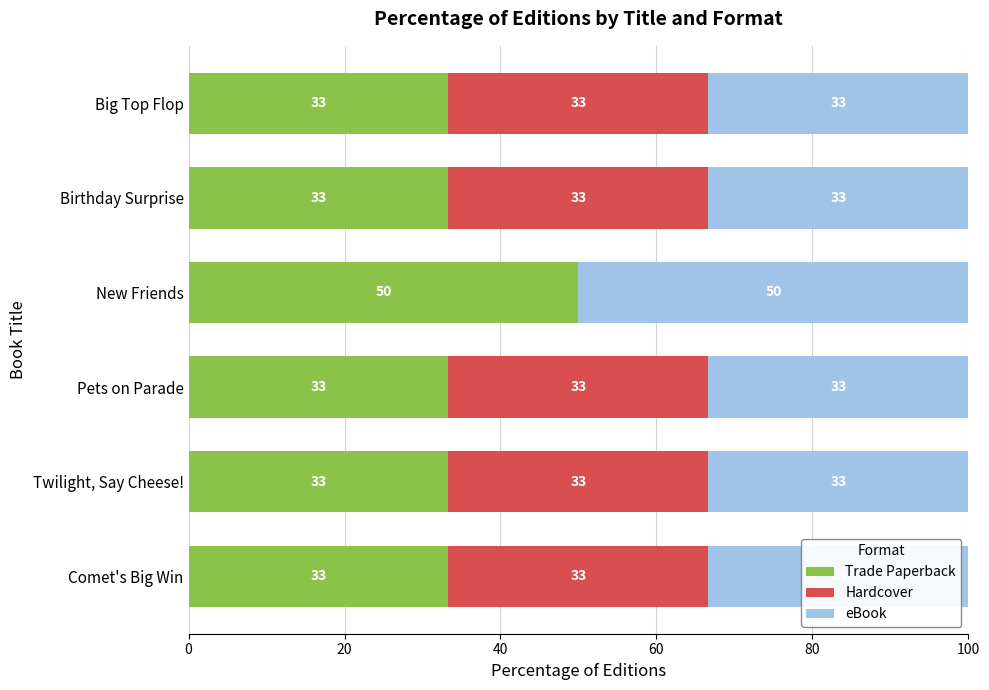

What is the value of the Hardcover bar at the 1st from the left?

33.3